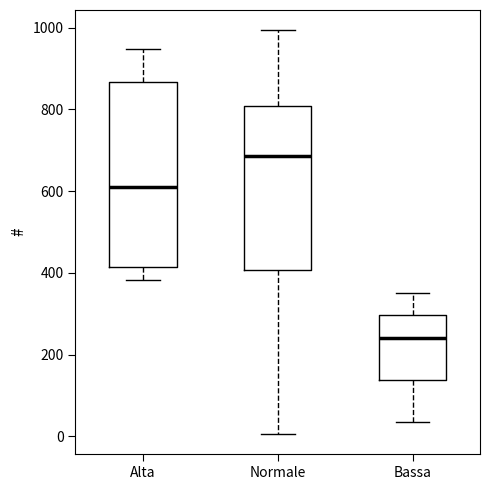

Which box is the tallest, from its lower edge to its upper edge?

Alta